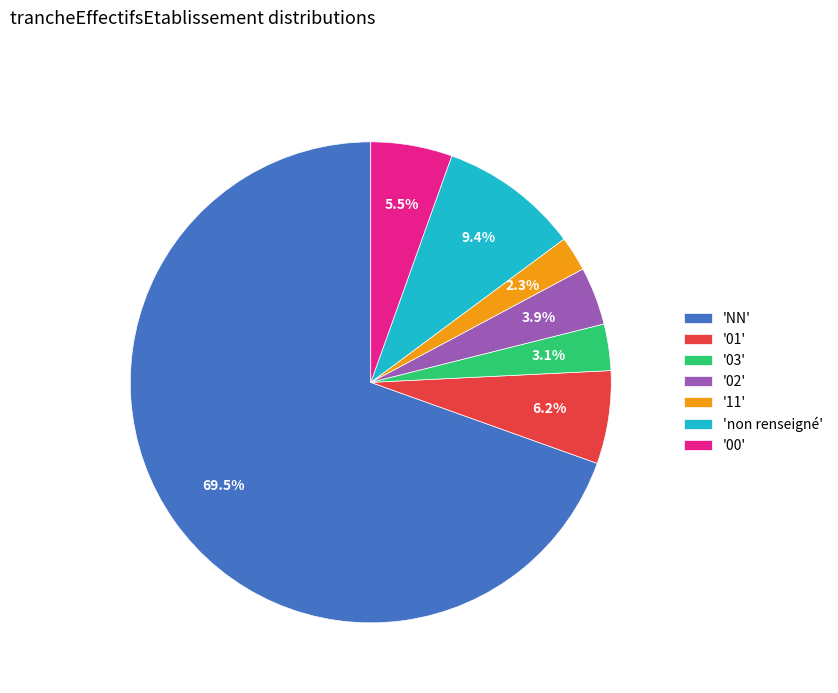

What is the largest slice in the pie chart?

'NN'